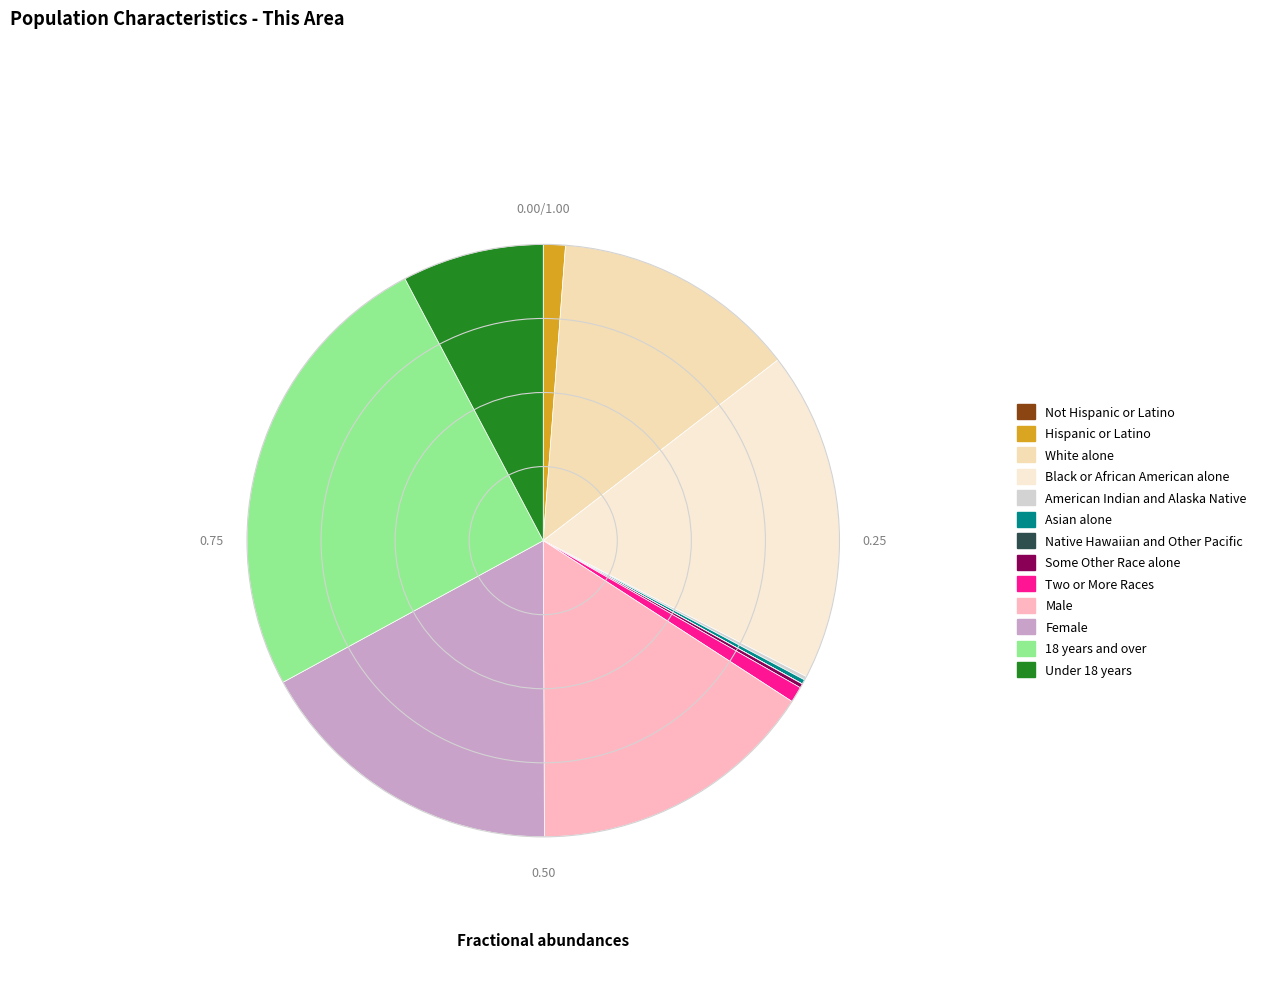

What percentage is the Male slice, to the nearest percent?

16%